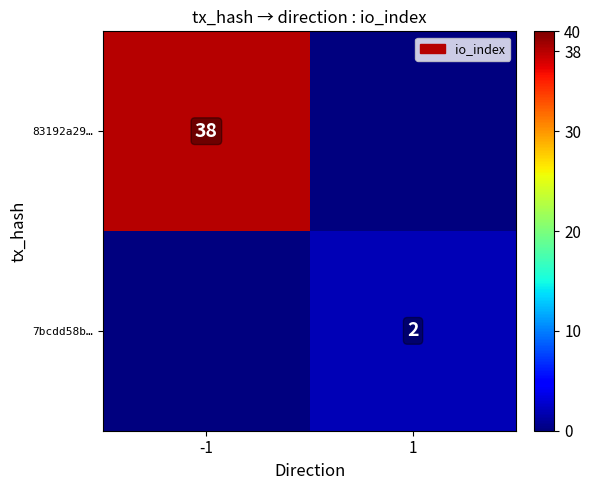

How many data points does each series have?

2